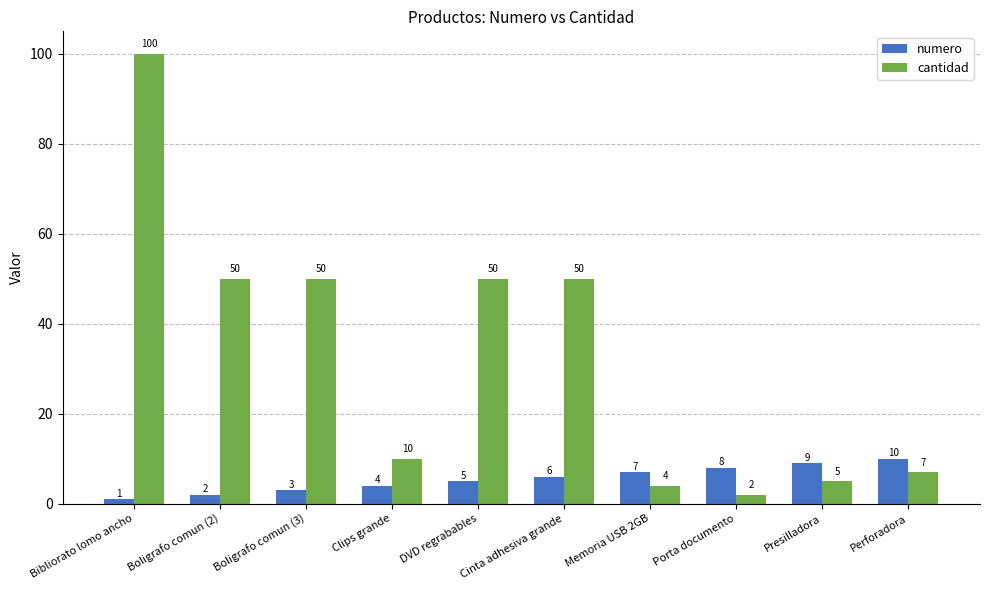

Rank the series by their average value, from lowest to highest.

numero, cantidad